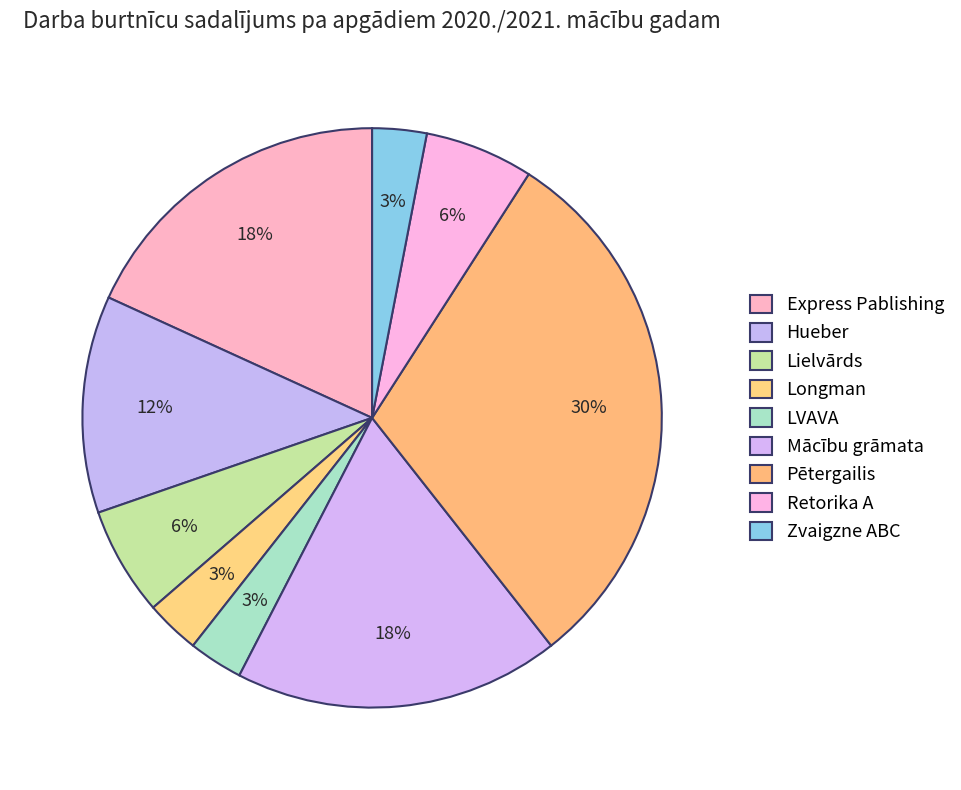

How many slices are in this pie chart?

9